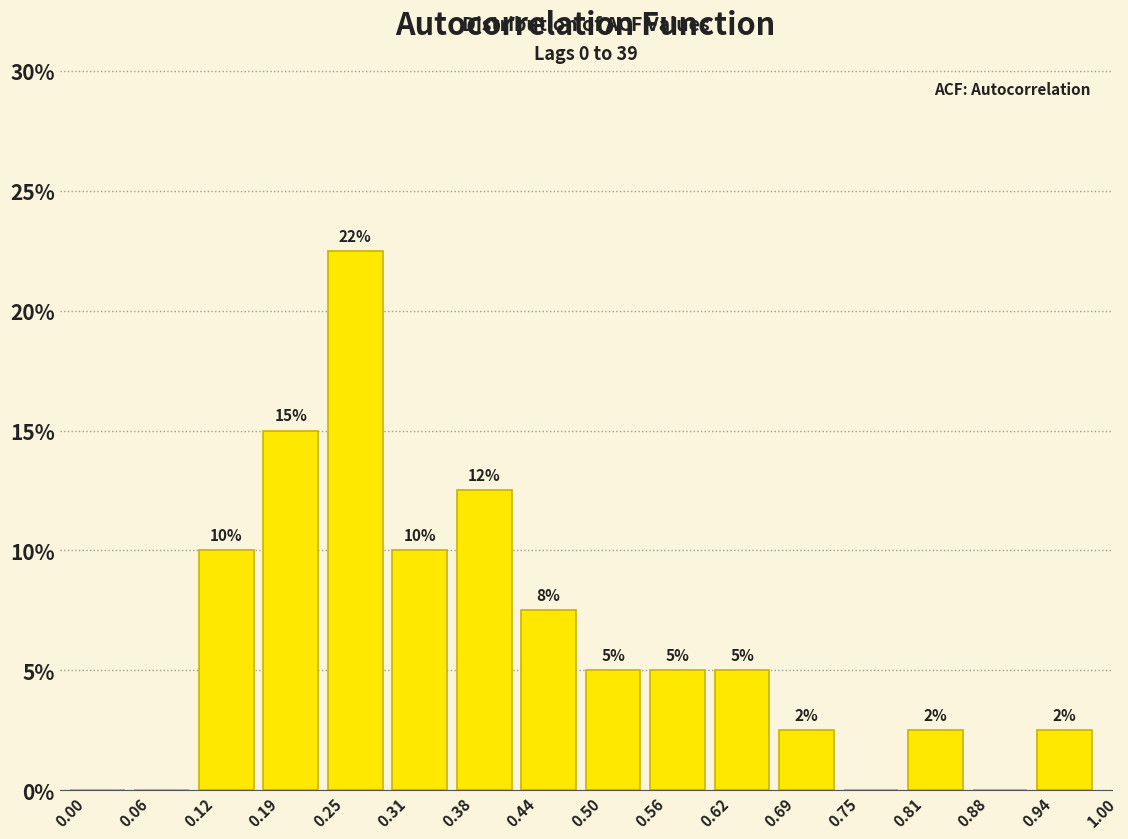

Which range on the x-axis has the tallest bar?

0.25 to 0.31